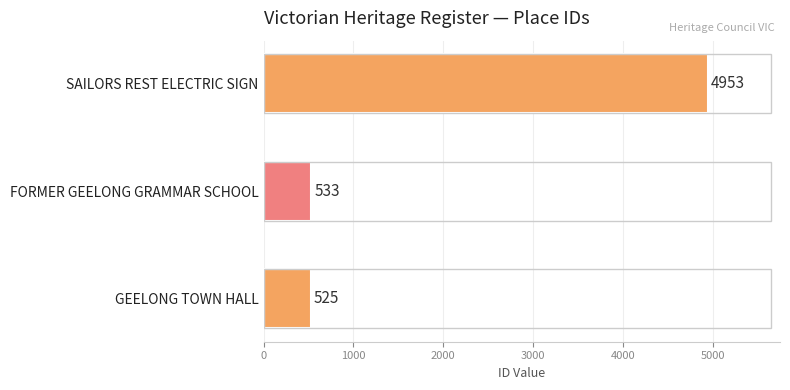

Reading bottom to top, list all the values displayed in this chart.

525	533	4953